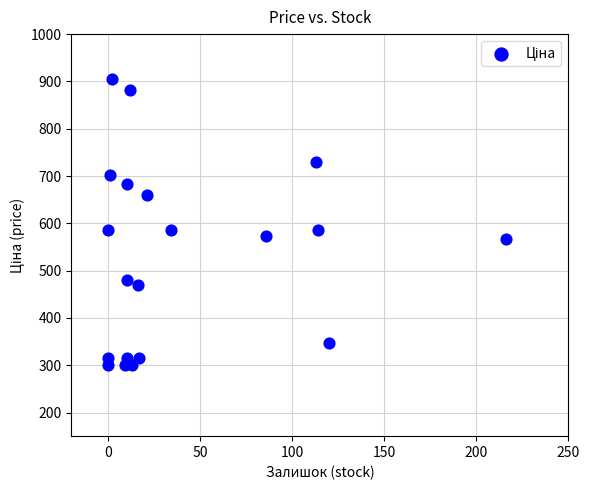

What is the range of X values (max minus min)?

216.0